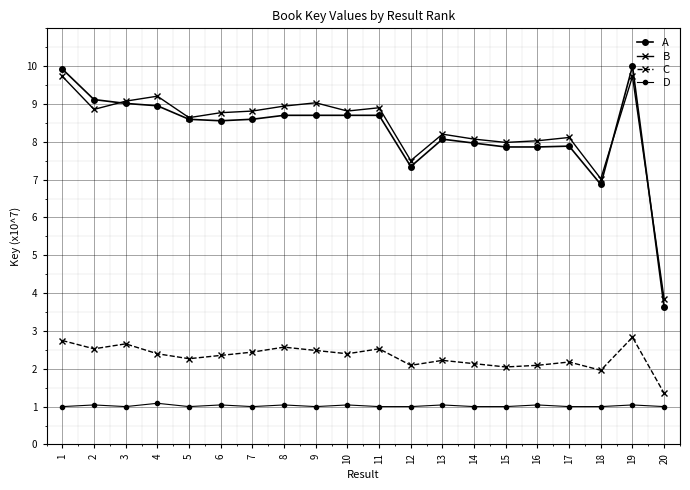

How many lines are shown in the chart?

4